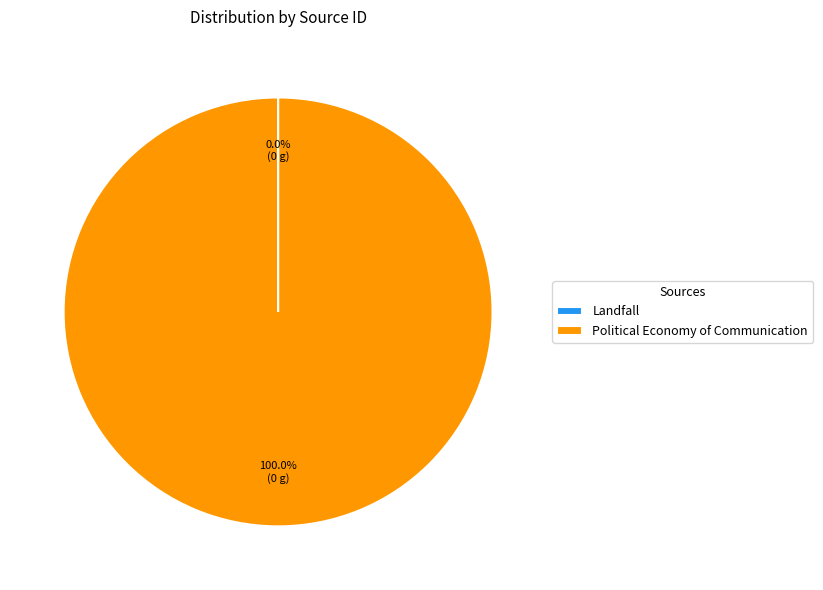

Which category has the biggest portion of the pie?

Political Economy of Communication